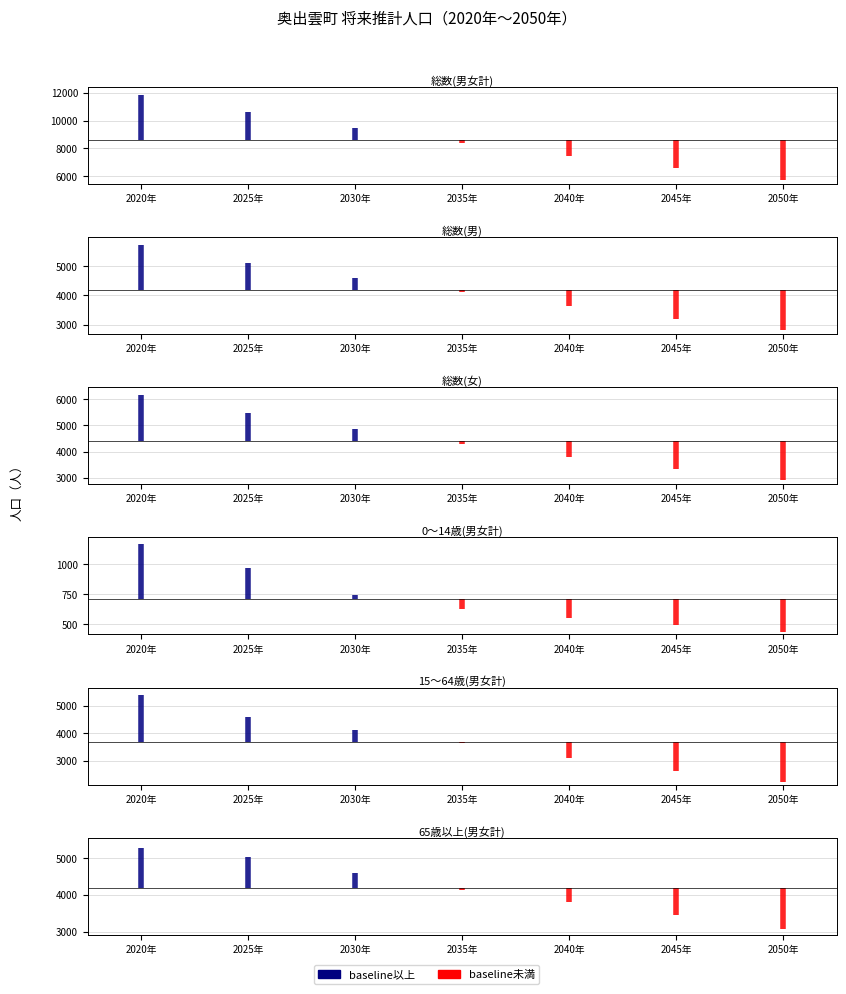

The value of 15～64歳(男女計) at 6 is 3164. True or false?

False